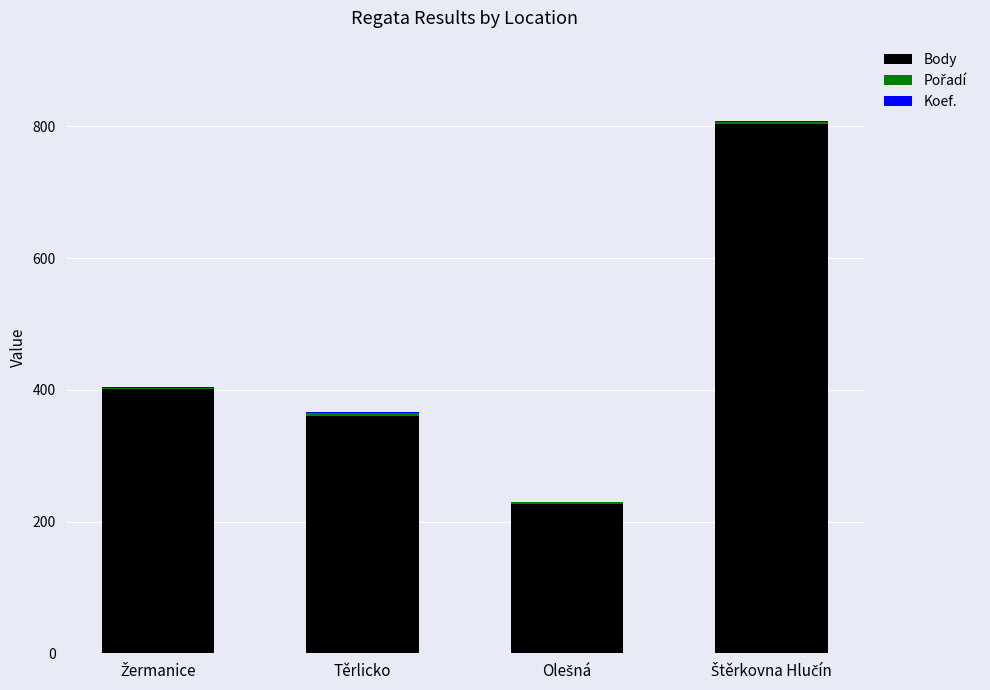

The value of Body at Těrlicko is 226. True or false?

False